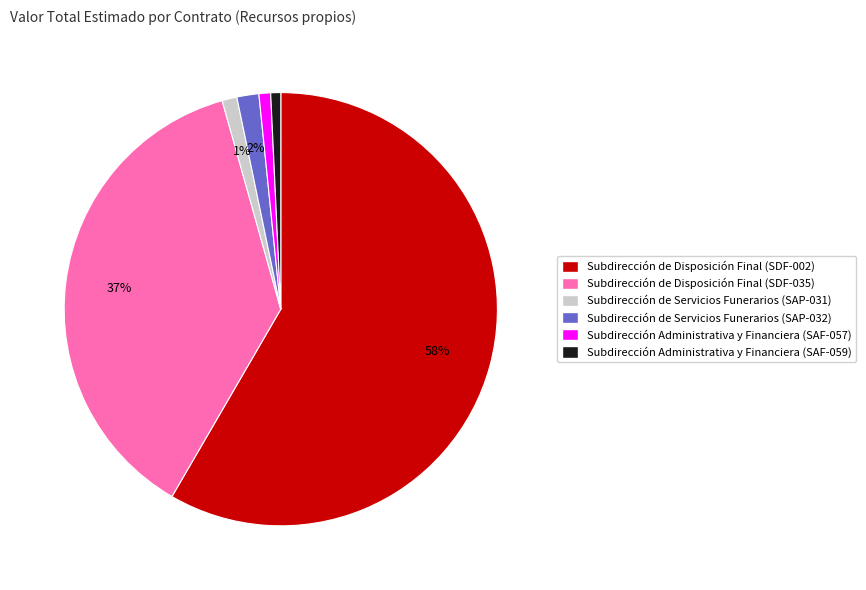

To the nearest percent, what is the difference between the Subdirección de Disposición Final (SDF-002) and Subdirección de Disposición Final (SDF-035) slice percentages?

21%